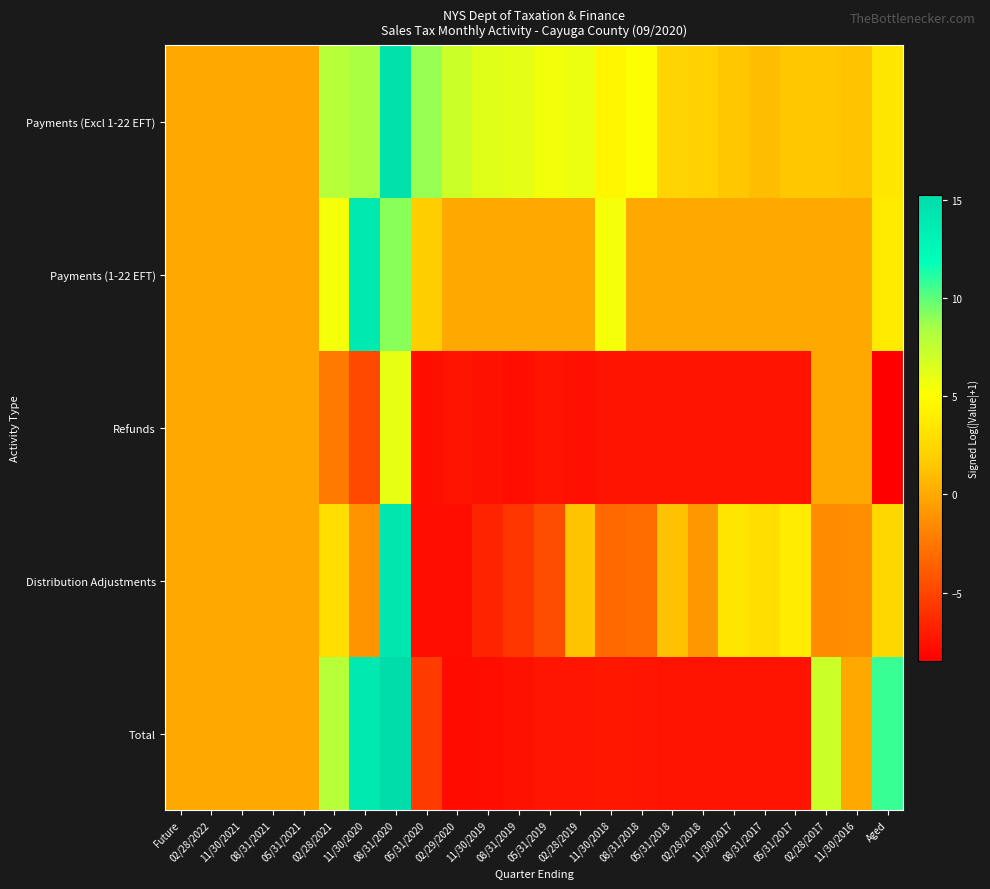

Reading left to right, what are all the values shown in this chart?

Payments (Excl 1-22 EFT): Future=0.0	02/28/2022=0.0	11/30/2021=0.0	08/31/2021=0.0	05/31/2021=0.0	02/28/2021=7.9	11/30/2020=8.4	08/31/2020=14.8	05/31/2020=8.8	02/29/2020=7.1	11/30/2019=6.3	08/31/2019=6.1	05/31/2019=5.6	02/28/2019=5.8	11/30/2018=4.5	08/31/2018=5.2	05/31/2018=2.3	02/28/2018=2.1	11/30/2017=1.5	08/31/2017=1.0	05/31/2017=1.5	02/28/2017=1.5	11/30/2016=1.3	Aged=3.5
Payments (1-22 EFT): Future=0.0	02/28/2022=0.0	11/30/2021=0.0	08/31/2021=0.0	05/31/2021=0.0	02/28/2021=5.5	11/30/2020=14.0	08/31/2020=9.1	05/31/2020=1.9	02/29/2020=0.0	11/30/2019=0.0	08/31/2019=0.0	05/31/2019=0.0	02/28/2019=0.0	11/30/2018=5.5	08/31/2018=0.0	05/31/2018=0.0	02/28/2018=0.0	11/30/2017=0.0	08/31/2017=0.0	05/31/2017=0.0	02/28/2017=0.0	11/30/2016=0.0	Aged=3.8
Refunds: Future=0.0	02/28/2022=0.0	11/30/2021=0.0	08/31/2021=0.0	05/31/2021=0.0	02/28/2021=-2.3	11/30/2020=-4.8	08/31/2020=6.1	05/31/2020=-7.7	02/29/2020=-7.5	11/30/2019=-7.6	08/31/2019=-7.7	05/31/2019=-7.5	02/28/2019=-7.6	11/30/2018=-7.5	08/31/2018=-7.5	05/31/2018=-7.5	02/28/2018=-7.5	11/30/2017=-7.5	08/31/2017=-7.5	05/31/2017=-7.5	02/28/2017=0.0	11/30/2016=0.0	Aged=-8.5
Distribution Adjustments: Future=0.0	02/28/2022=0.0	11/30/2021=0.0	08/31/2021=0.0	05/31/2021=0.0	02/28/2021=2.9	11/30/2020=-1.1	08/31/2020=14.3	05/31/2020=-7.7	02/29/2020=-7.7	11/30/2019=-6.7	08/31/2019=-5.7	05/31/2019=-4.6	02/28/2019=1.3	11/30/2018=-3.2	08/31/2018=-3.0	05/31/2018=1.2	02/28/2018=-0.9	11/30/2017=3.5	08/31/2017=2.9	05/31/2017=3.9	02/28/2017=-1.5	11/30/2016=-1.3	Aged=2.4
Total: Future=0.0	02/28/2022=0.0	11/30/2021=0.0	08/31/2021=0.0	05/31/2021=0.0	02/28/2021=7.9	11/30/2020=14.0	08/31/2020=15.3	05/31/2020=-5.5	02/29/2020=-7.9	11/30/2019=-7.7	08/31/2019=-7.6	05/31/2019=-7.4	02/28/2019=-7.4	11/30/2018=-7.3	08/31/2018=-7.4	05/31/2018=-7.5	02/28/2018=-7.5	11/30/2017=-7.5	08/31/2017=-7.5	05/31/2017=-7.5	02/28/2017=7.1	11/30/2016=0.0	Aged=10.8